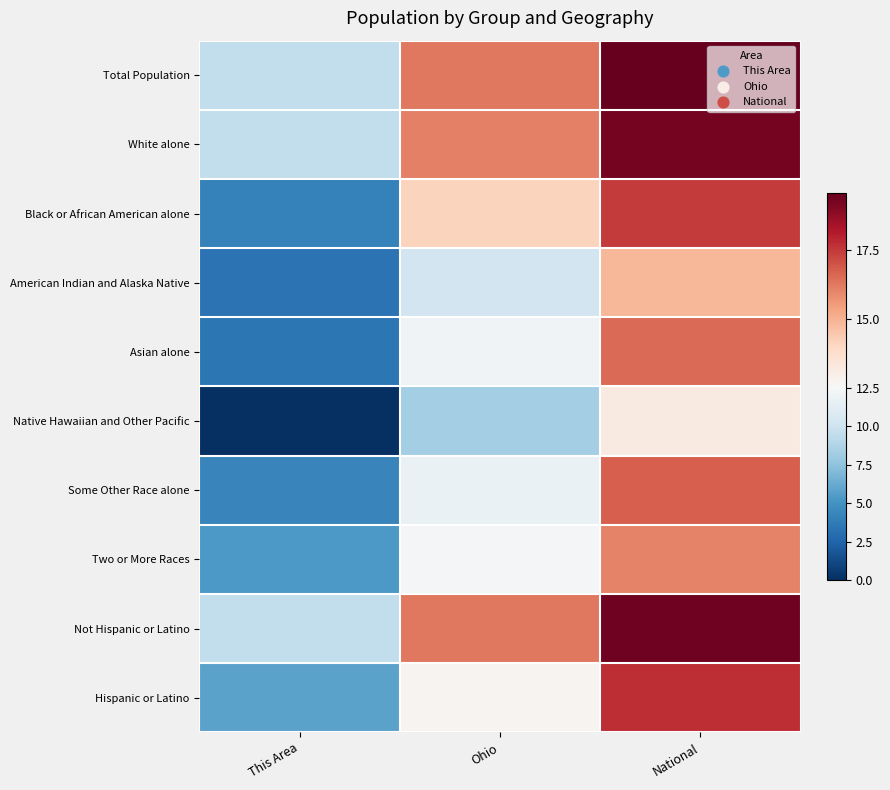

Rank the series by their maximum value, from highest to lowest.

Total Population, Not Hispanic or Latino, White alone, Hispanic or Latino, Black or African American alone, Some Other Race alone, Asian alone, Two or More Races, American Indian and Alaska Native, Native Hawaiian and Other Pacific